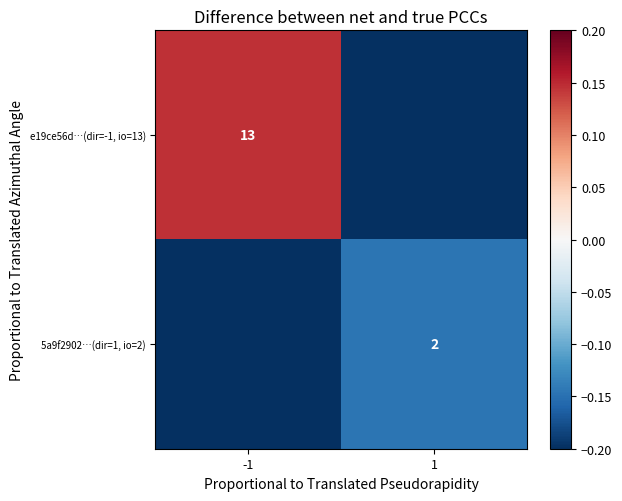

The 5a9f2902…(dir=1, io=2) series shows 0.9 at 1. True or false?

False